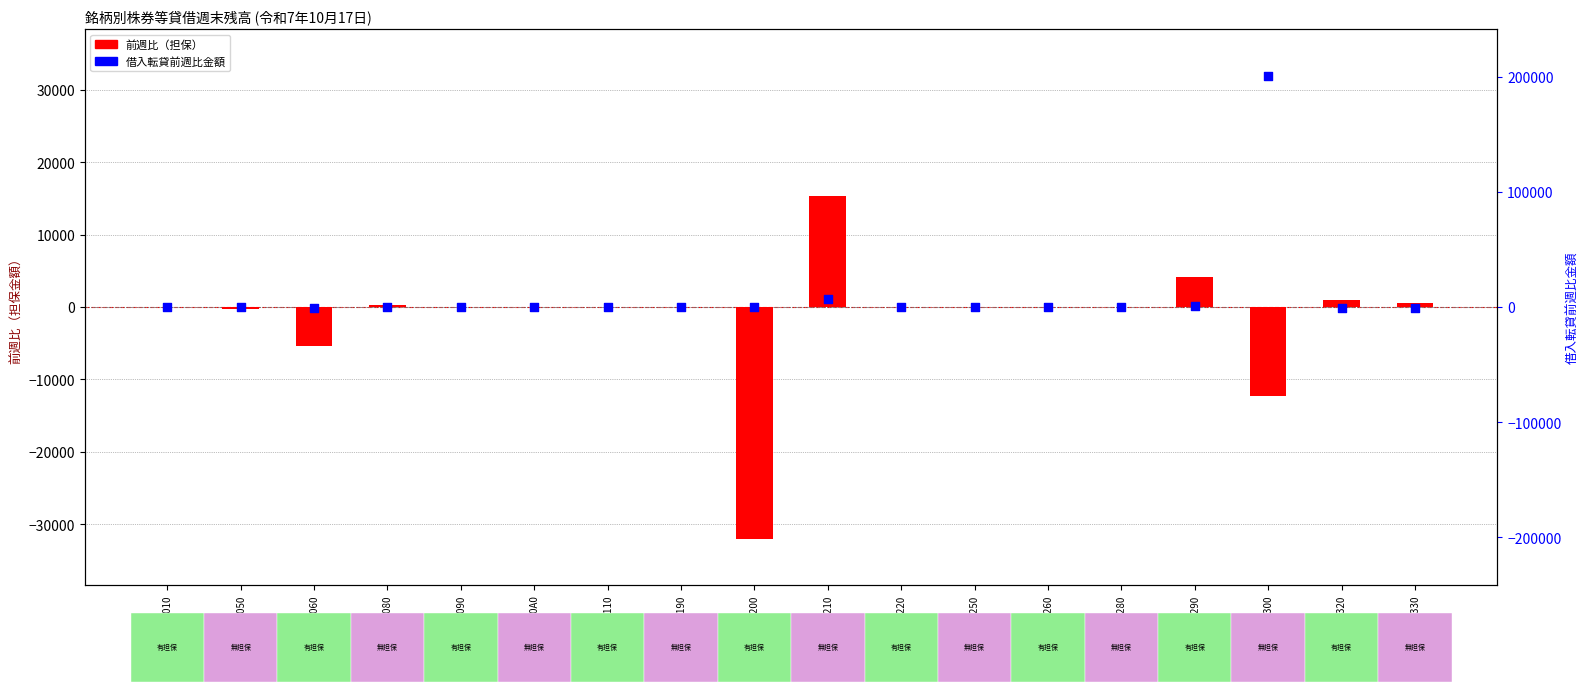

What is the total value across all series at 13220?

-6